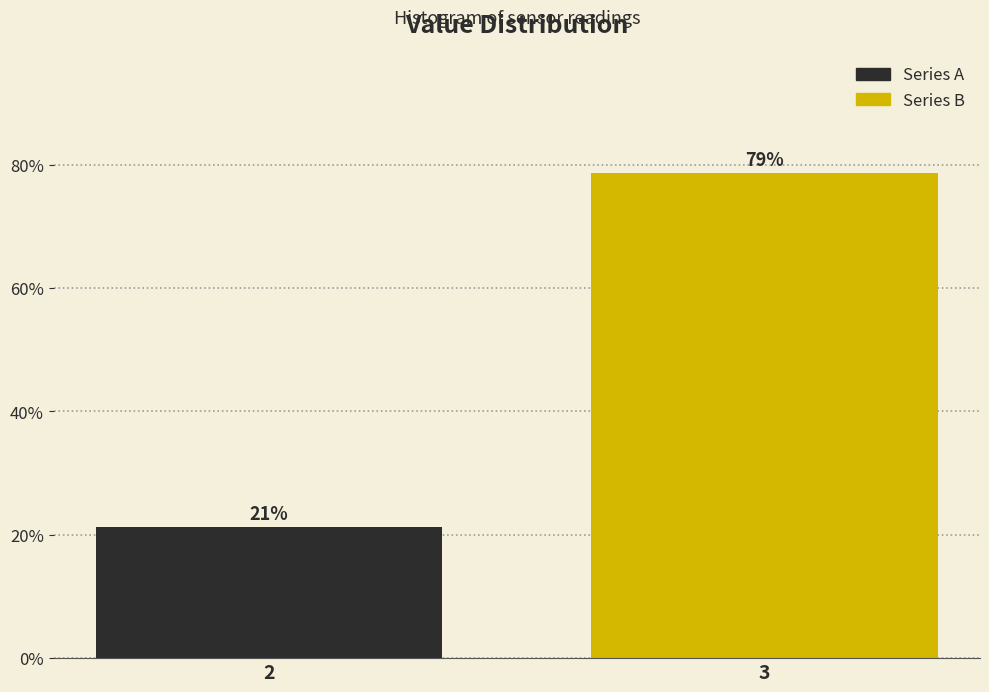

What is the value of the 2nd bar from the left?

78.7